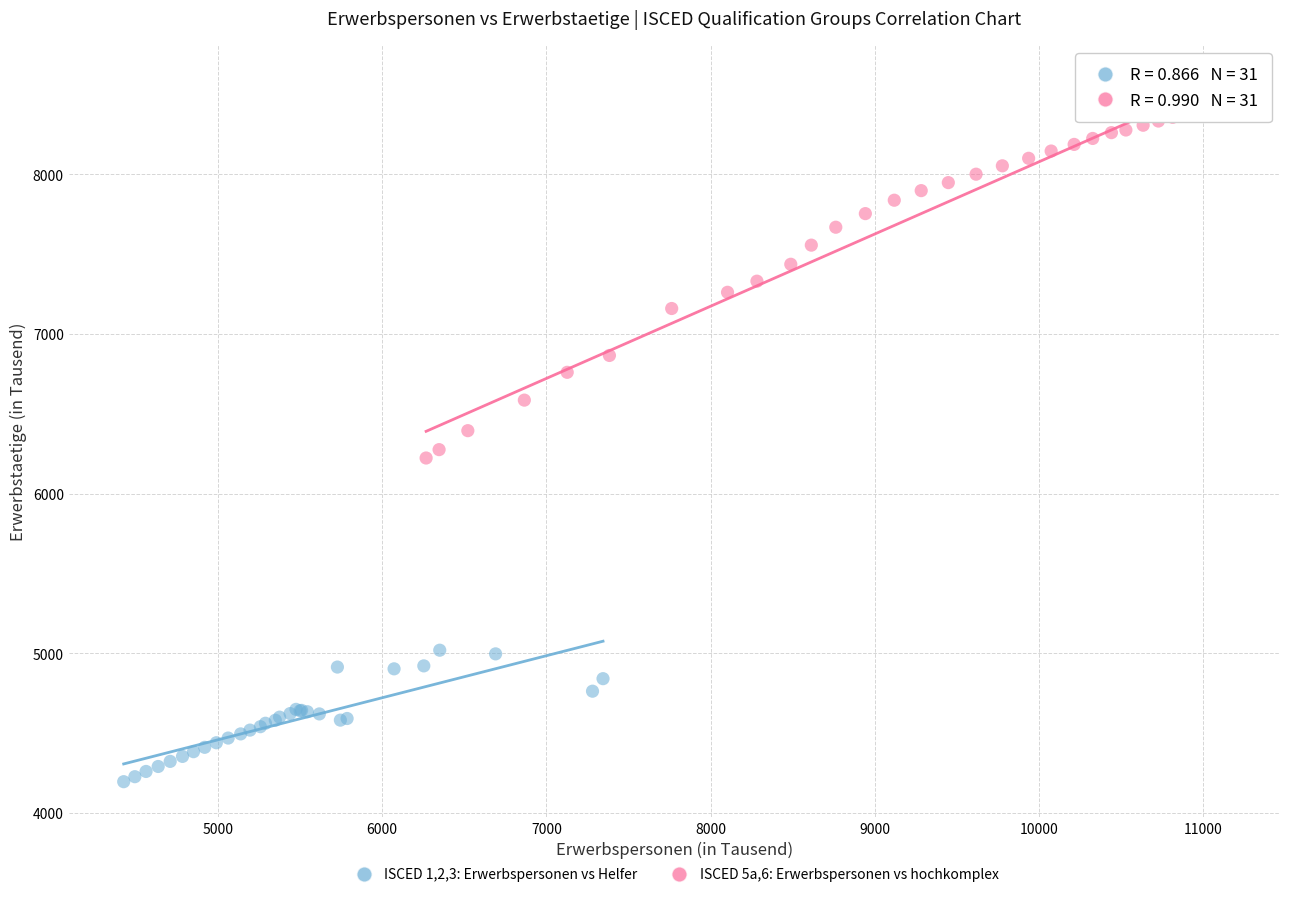

Which series contains the highest Y value?

ISCED 5a,6: Erwerbspersonen vs hochkomplex